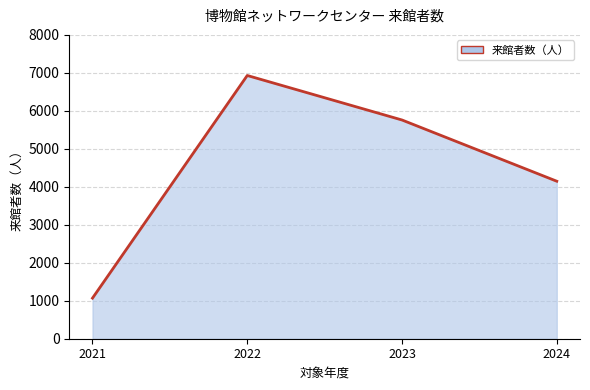

Reading left to right, what are all the values shown in this chart?

2021=1069	2022=6931	2023=5759	2024=4147